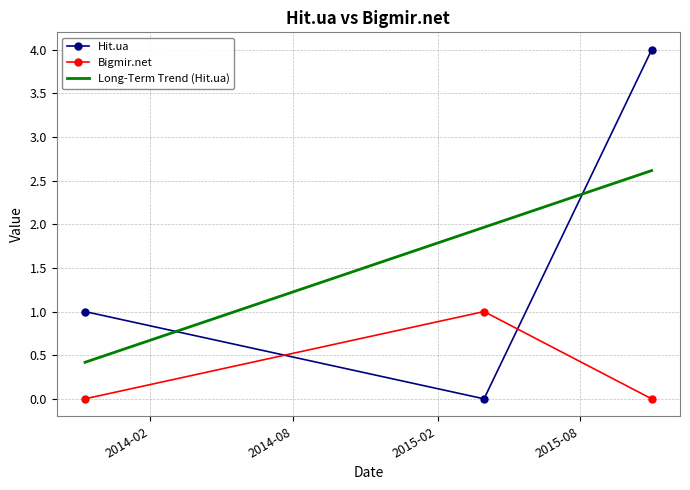

How many data points in Hit.ua are less than 1?

1